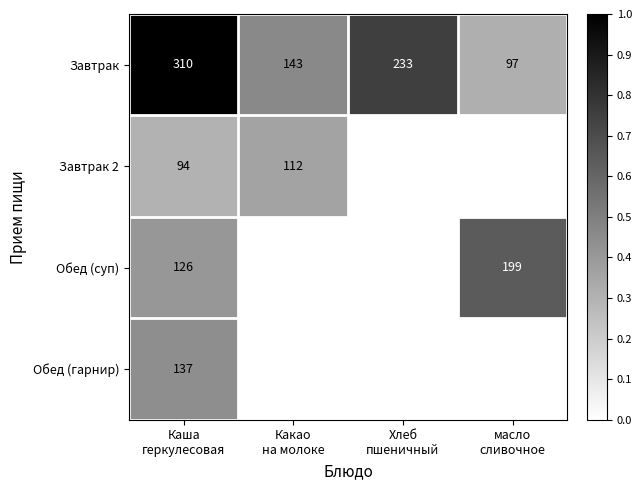

What is the sum of all Завтрак values?

783